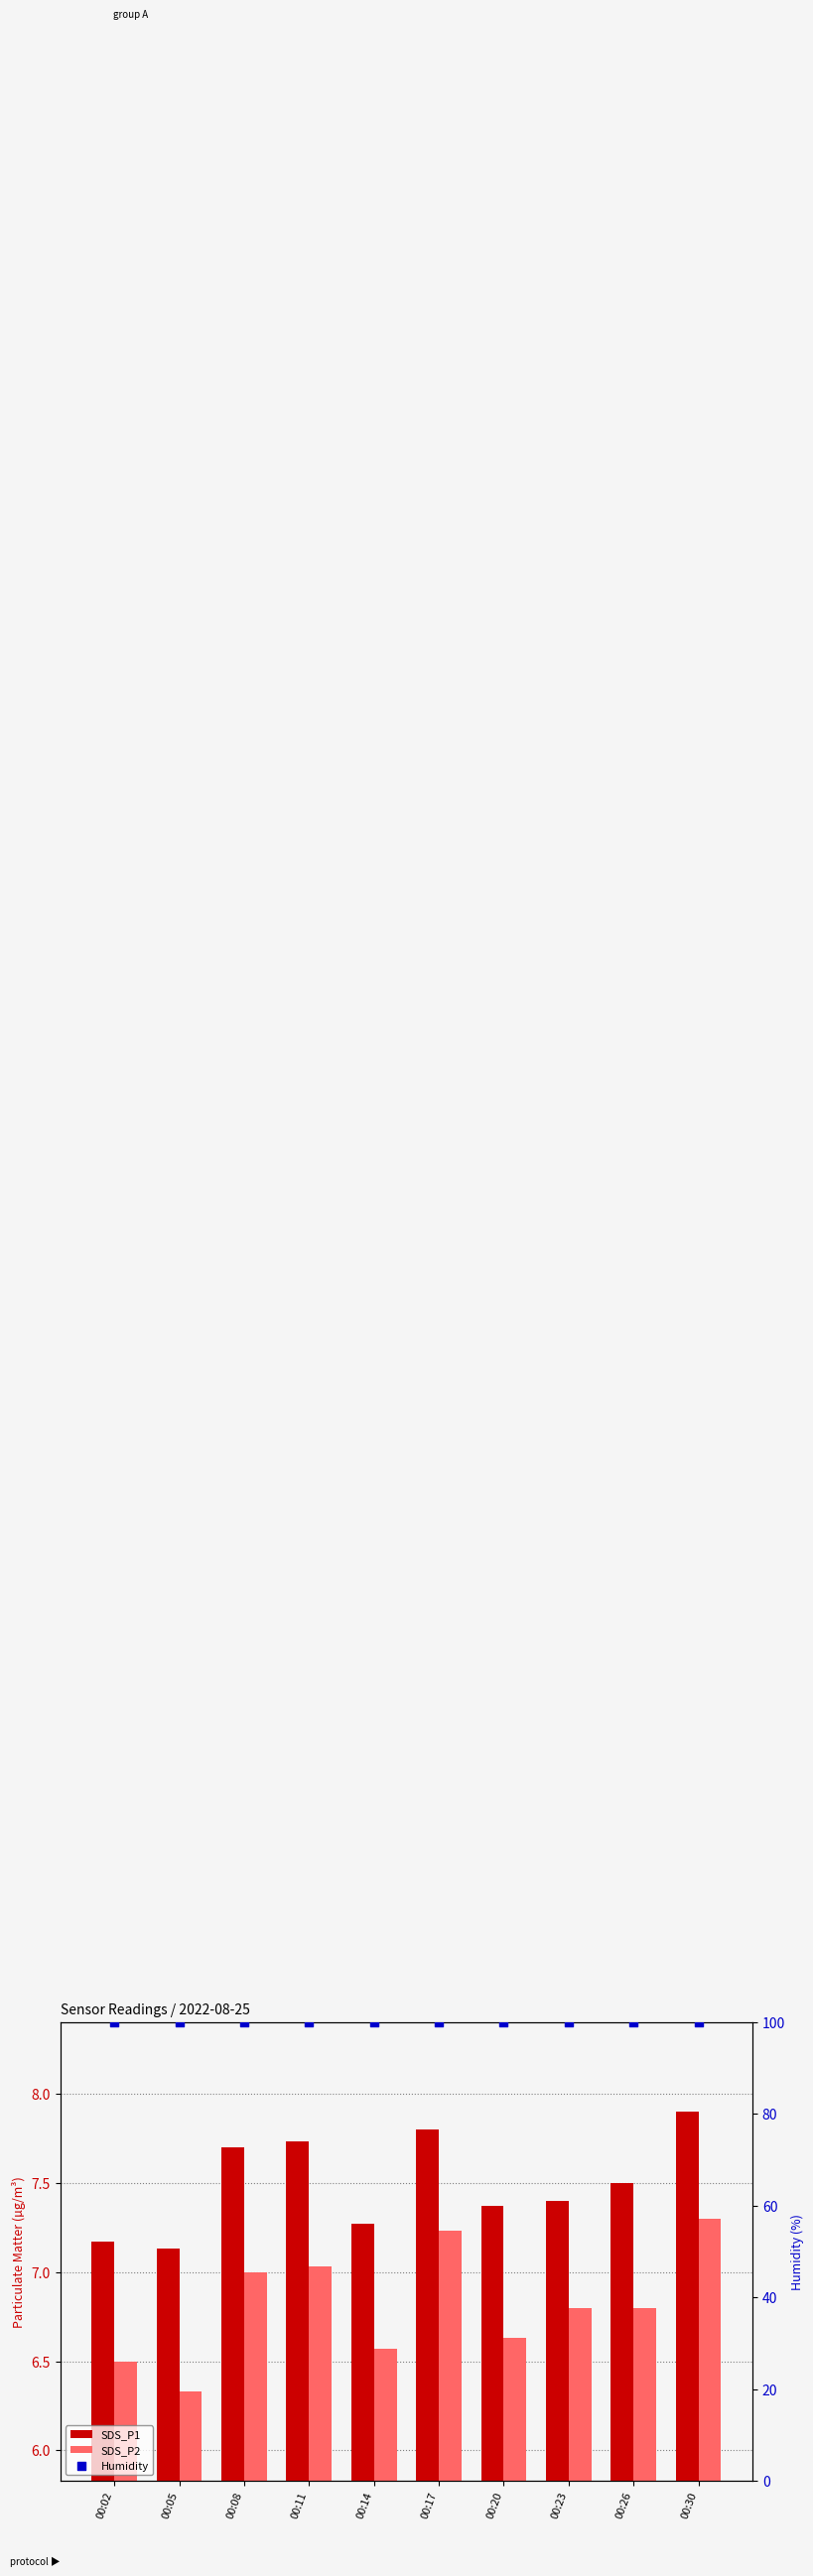

Which series contains the highest Y value?

Humidity